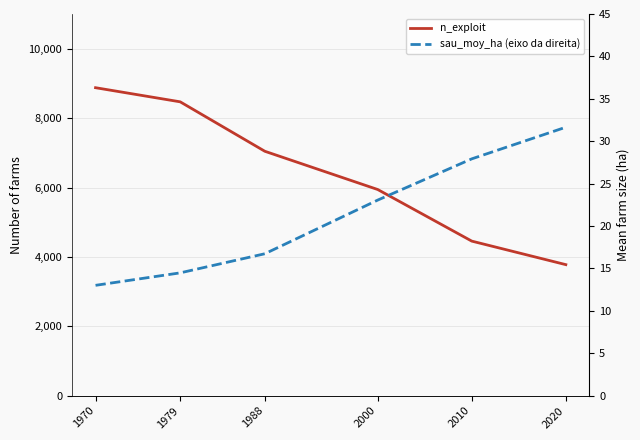

True or false: sau_moy_ha (eixo da direita) has a value of 10.0 at 2010.

False